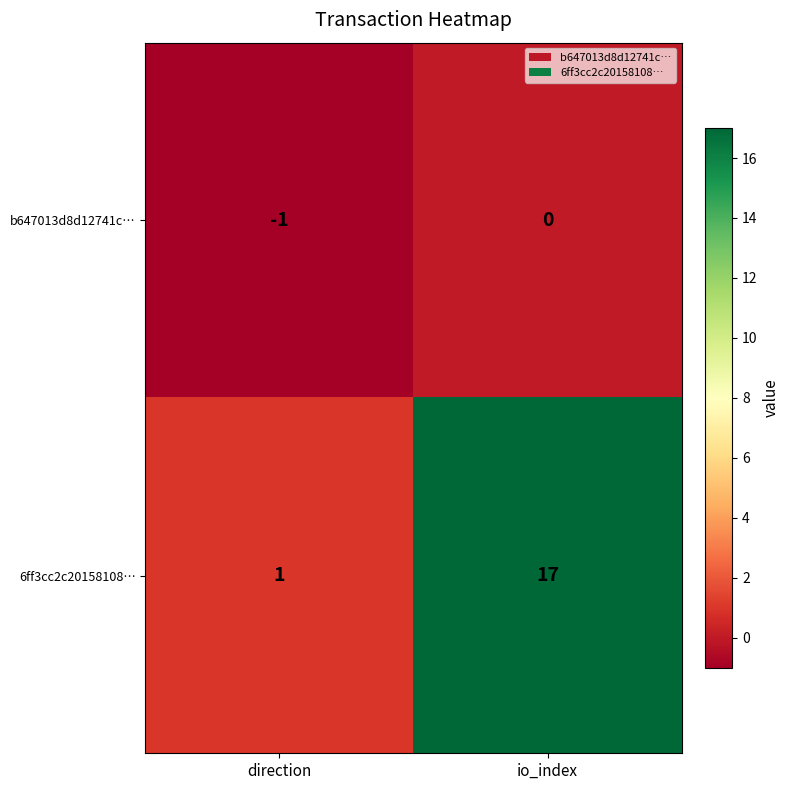

Which series has the largest total across all categories?

6ff3cc2c20158108…